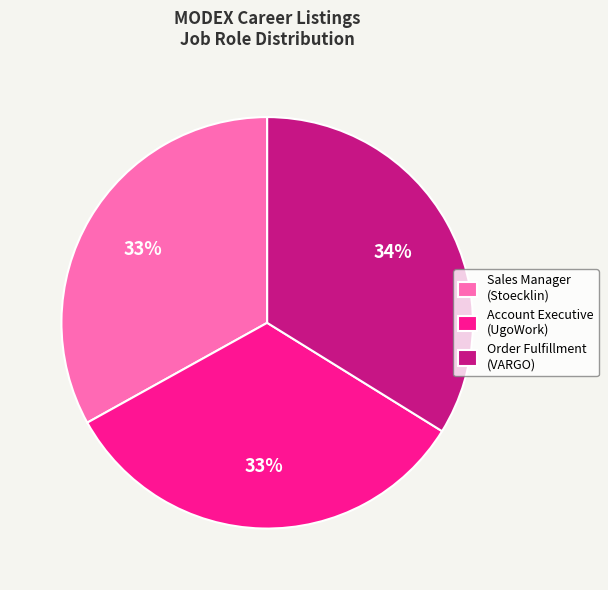

Approximately how many times larger is the value at Order Fulfillment (VARGO) compared to Sales Manager (Stoecklin)?

1.0